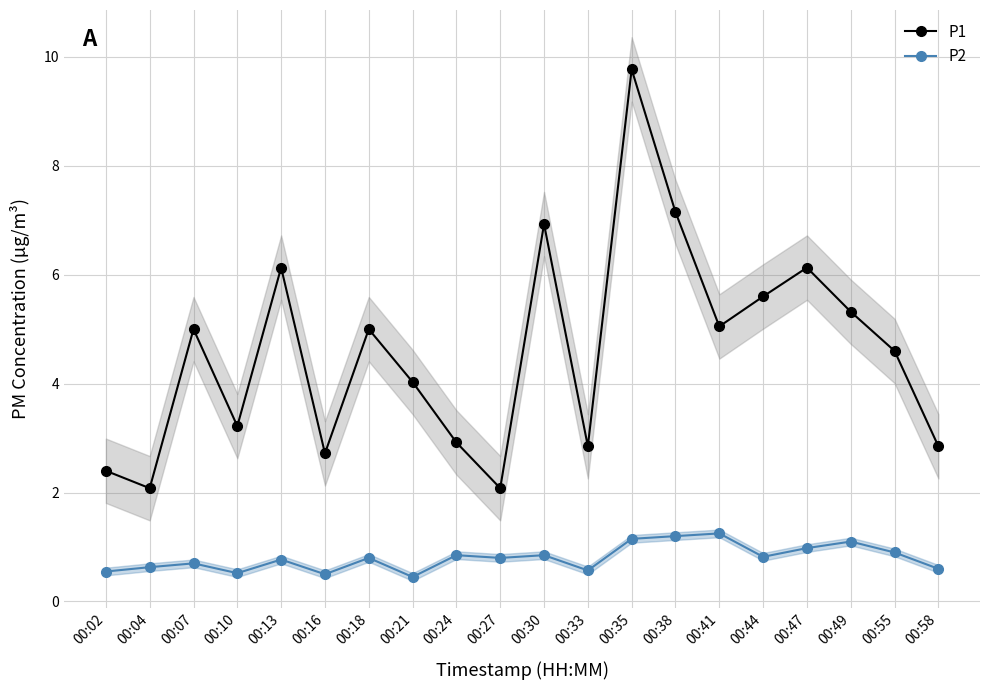

Where is the first local maximum for P1?

00:07